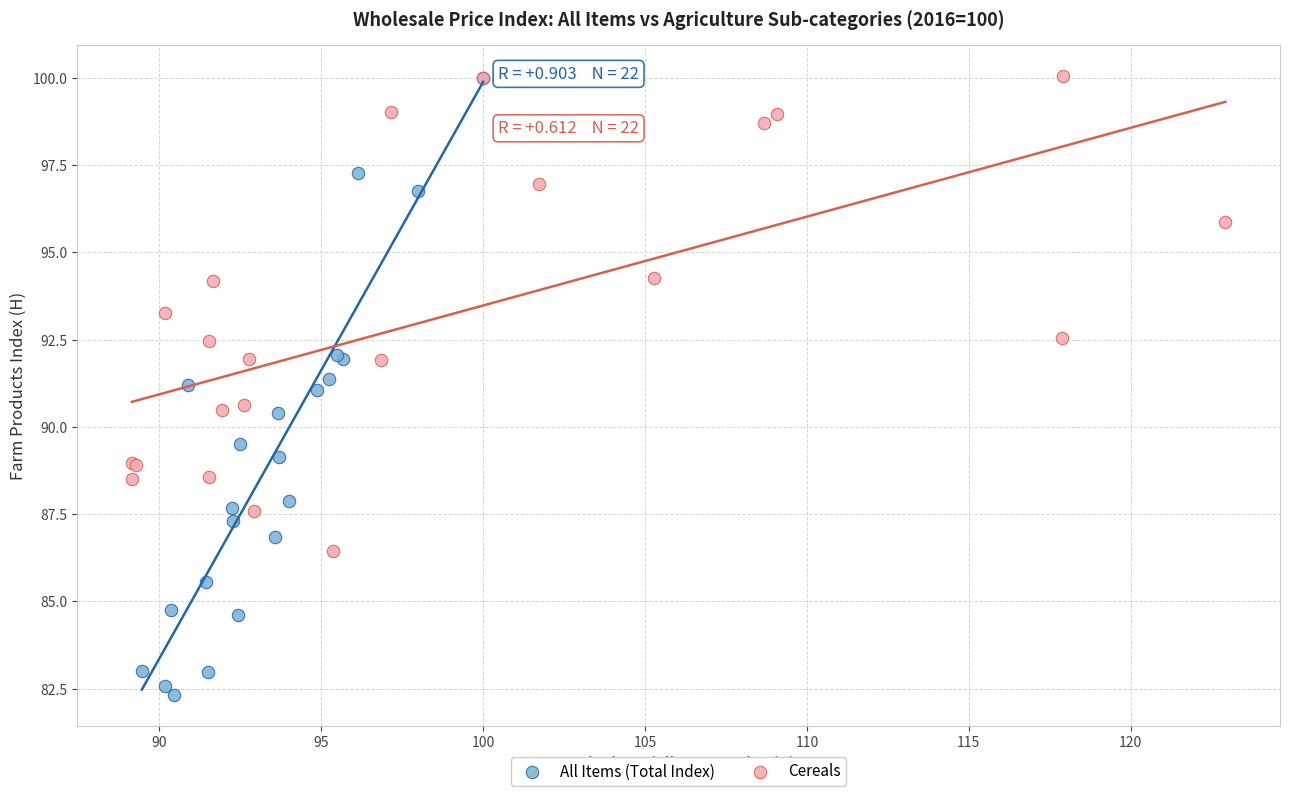

Which series has the widest spread of Y values?

All Items (Total Index)